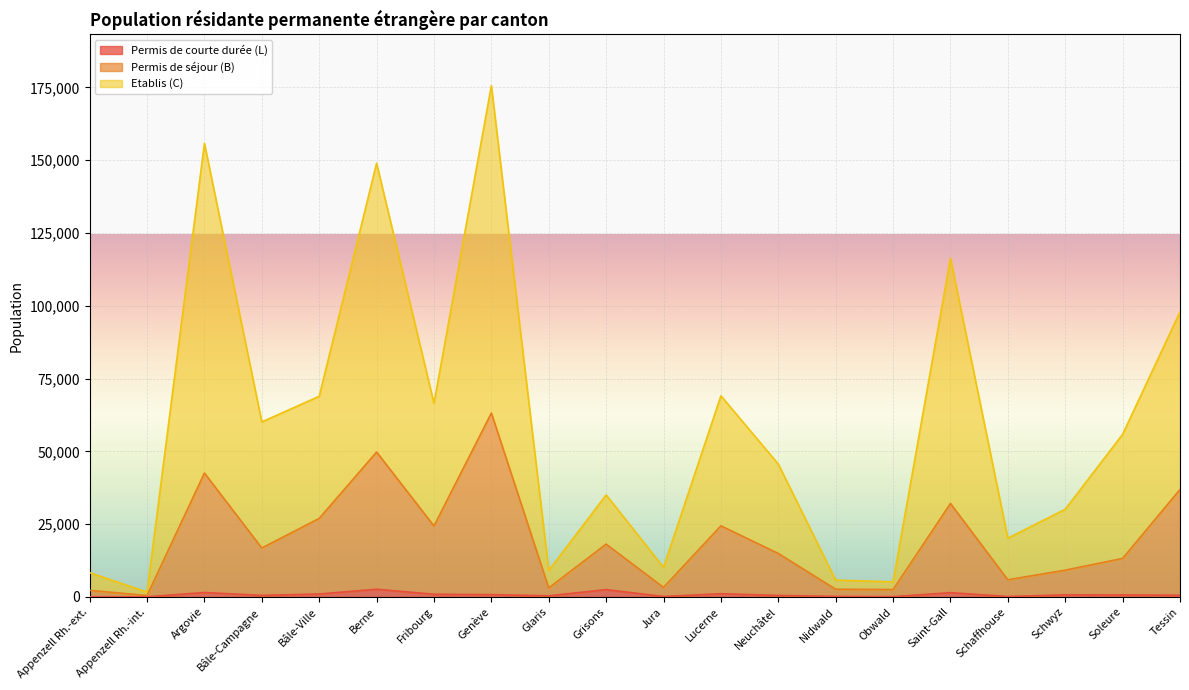

Count the number of categories in the chart.

20